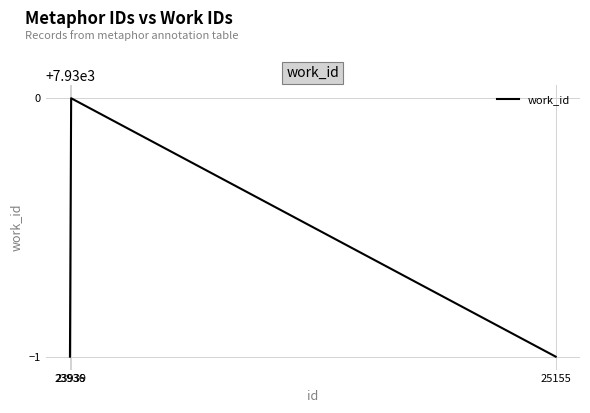

Reading left to right, what are all the values shown in this chart?

23936=7929	23939=7930	25155=7929